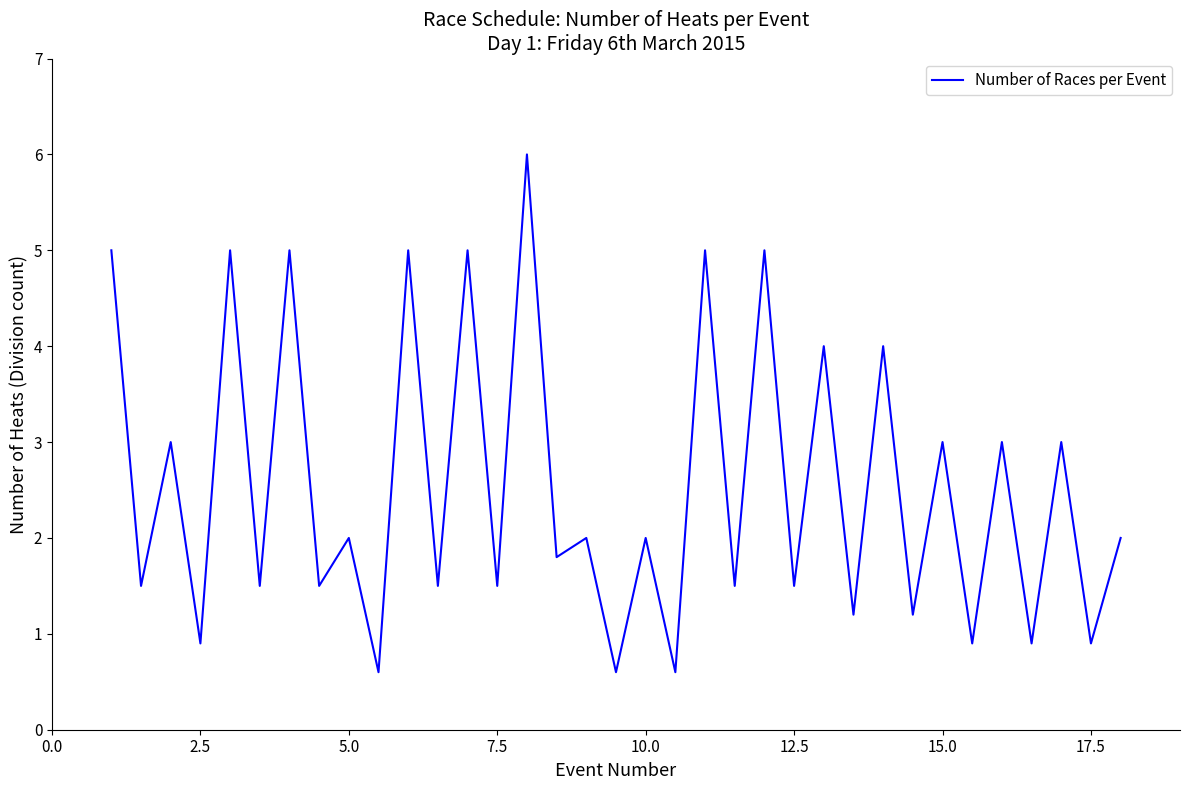

What is the minimum value shown in the chart?

0.6